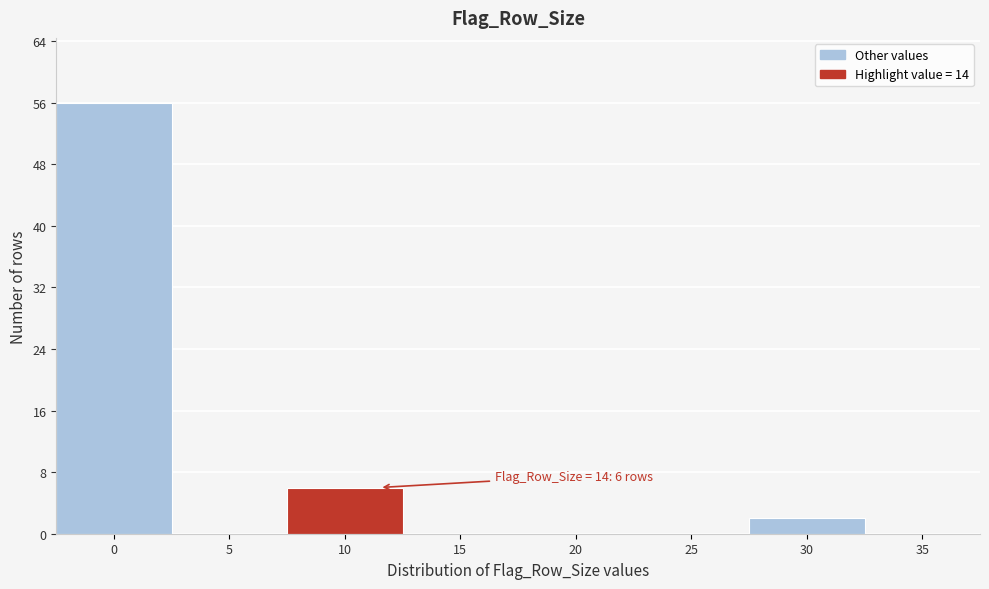

Reading left to right, transcribe all the data shown in this chart.

0=56	5=0	10=6	15=0	20=0	25=0	30=2	35=0